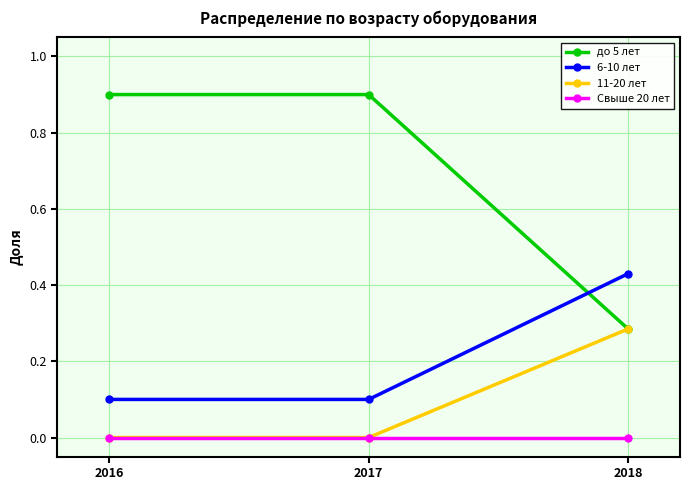

What is the value of the 6-10 лет point at the 2nd from the left?

0.1